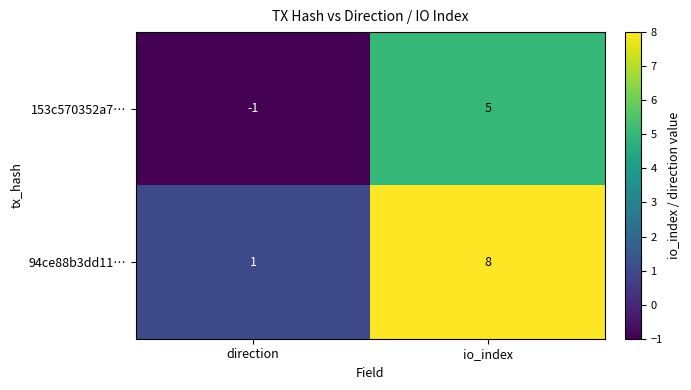

What is the difference between the maximum and minimum values in the 153c570352a7… series?

6